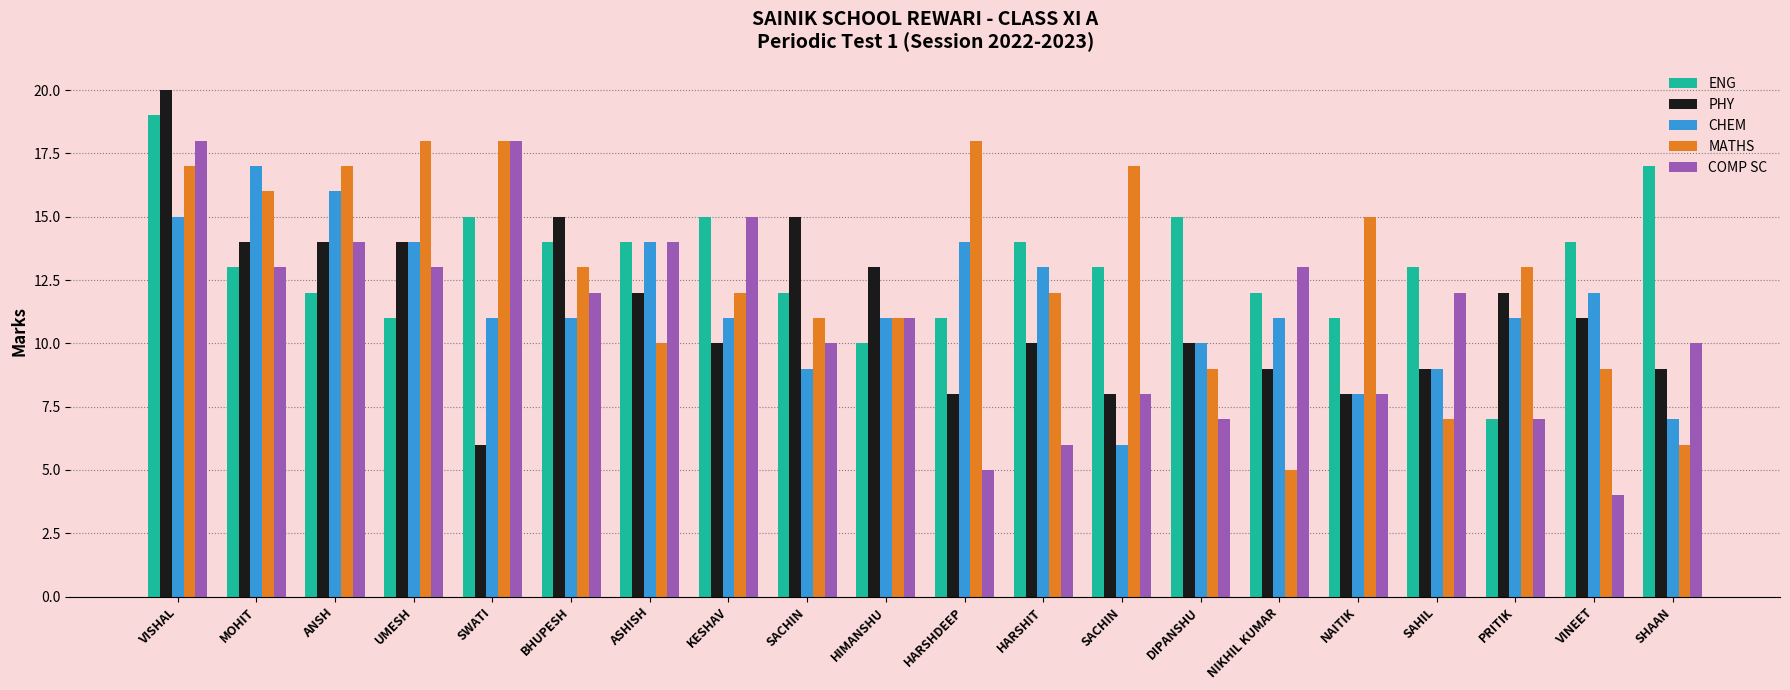

Which series has the largest range (max minus min)?

PHY